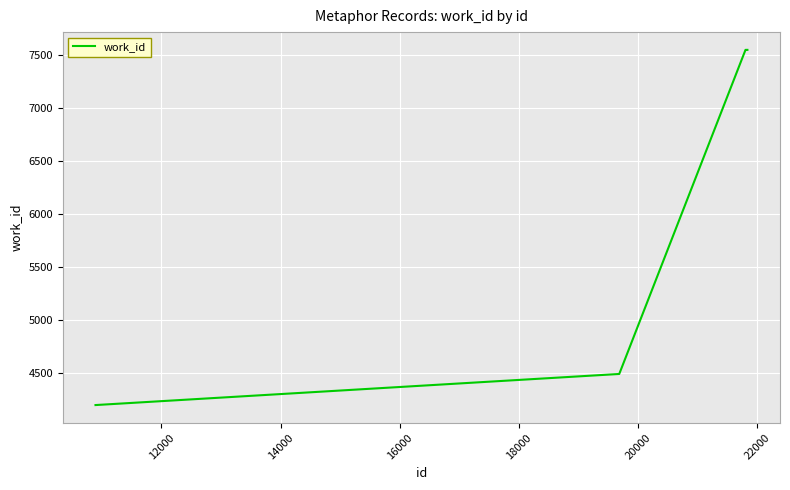

What is the maximum value shown in the chart?

7547